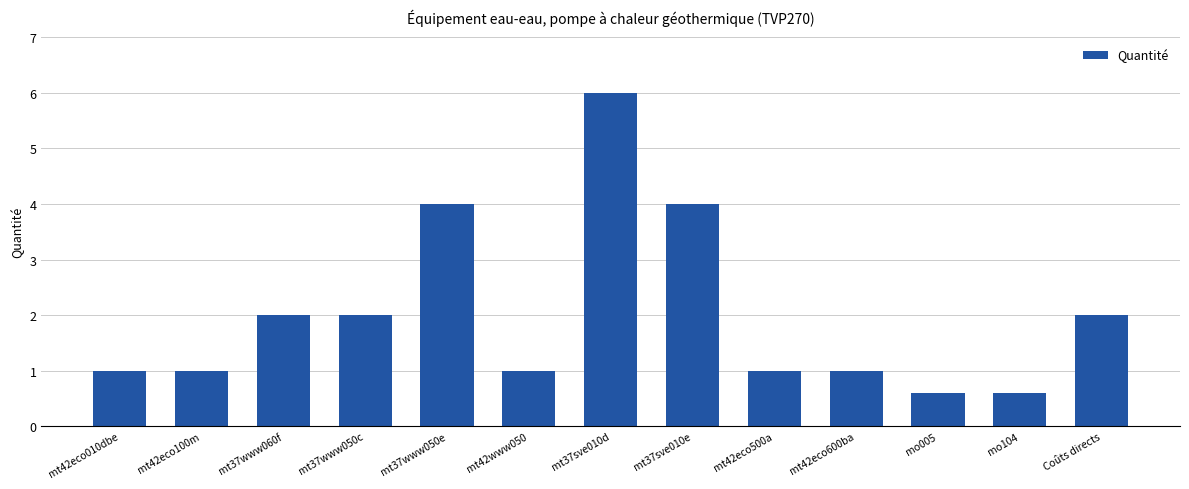

What is the label of the 7th bar from the right?

mt37sve010d